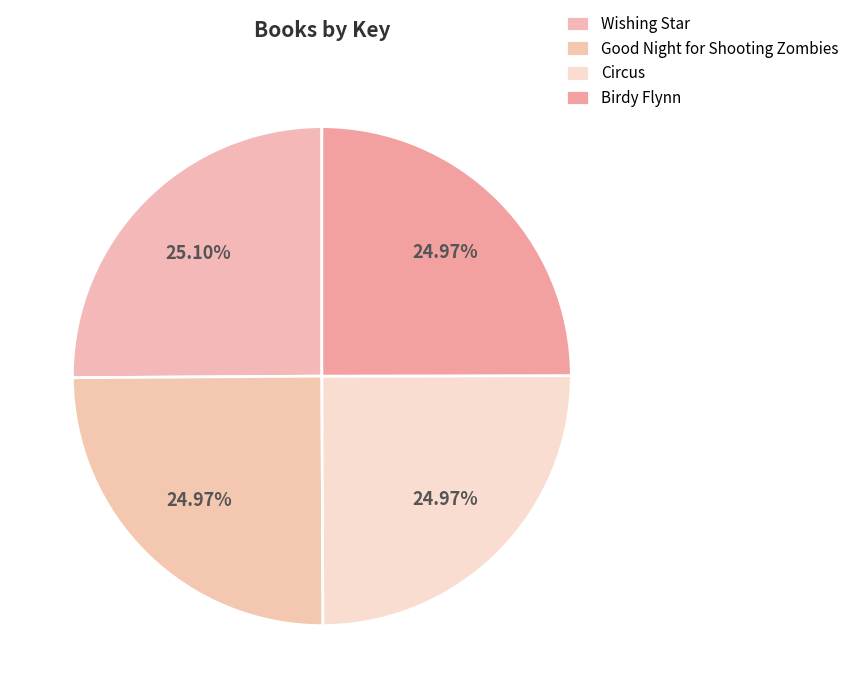

Approximately how many times larger is the value at Birdy Flynn compared to Circus?

1.0